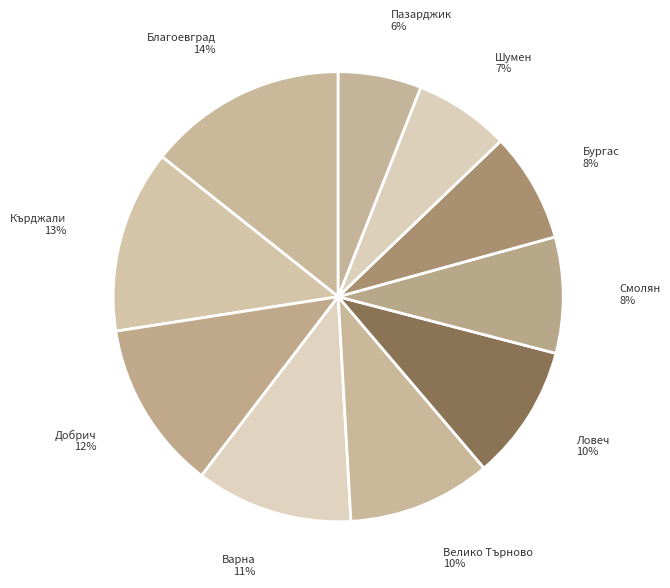

How many slices are in this pie chart?

10